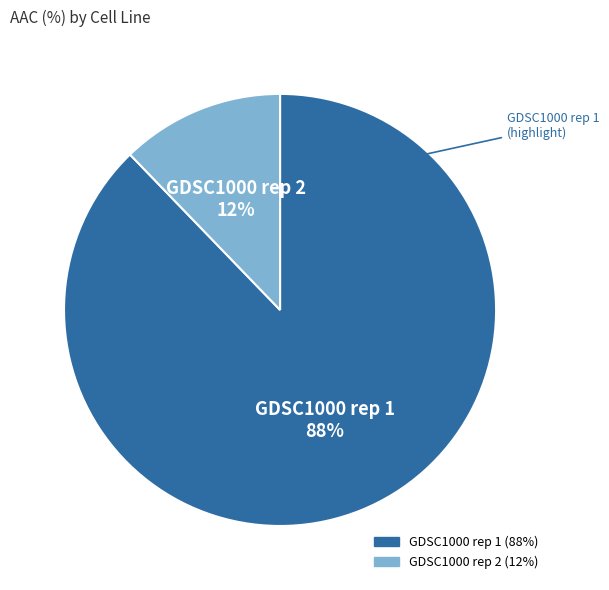

Is it true that GDSC1000 rep 2 is 12% of the pie?

True